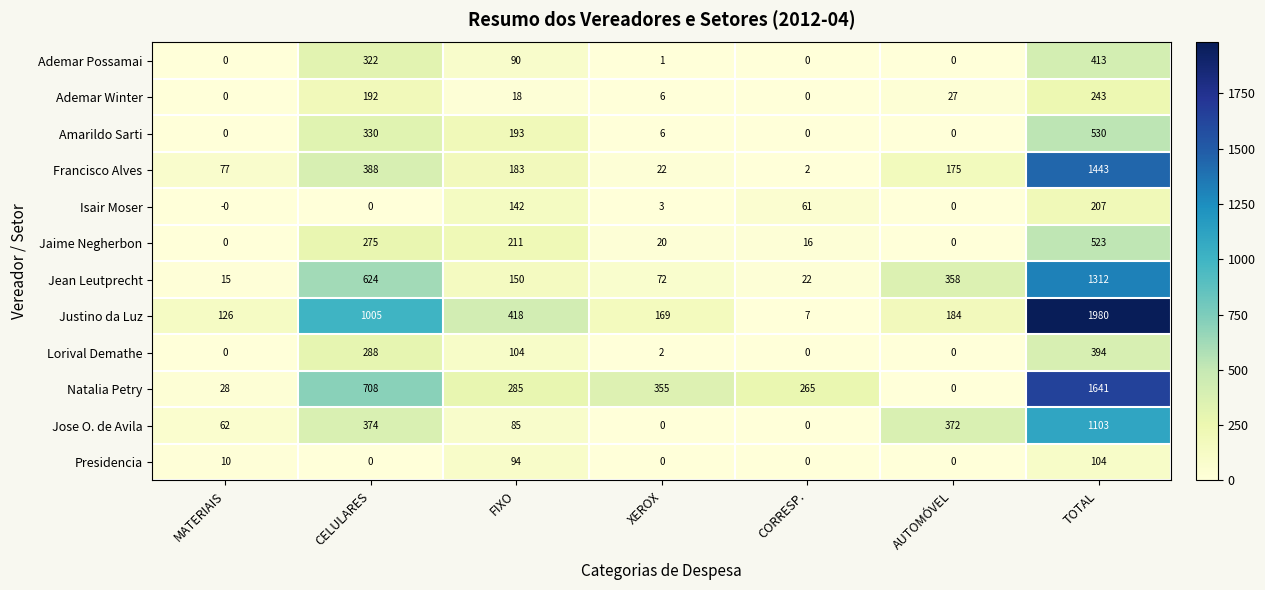

Which category has the highest value in the Jose O. de Avila series?

TOTAL